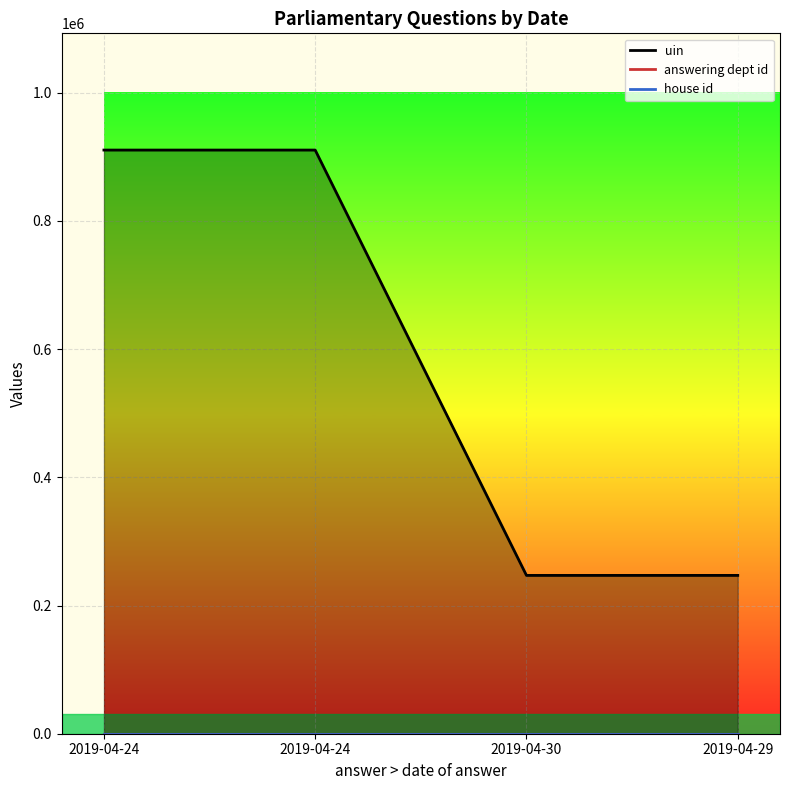

What is the difference between the maximum and minimum values in the uin series?

663515